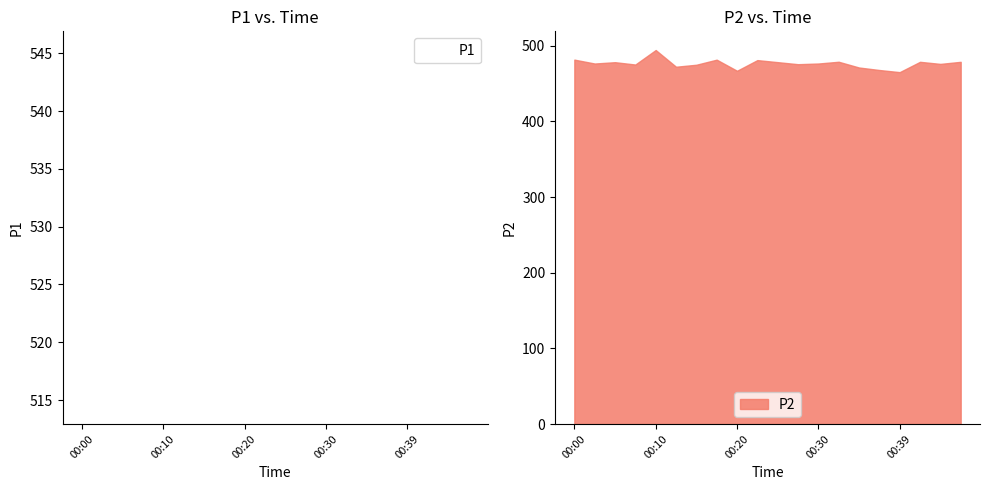

Where does the P1 series first go above 527?

00:00